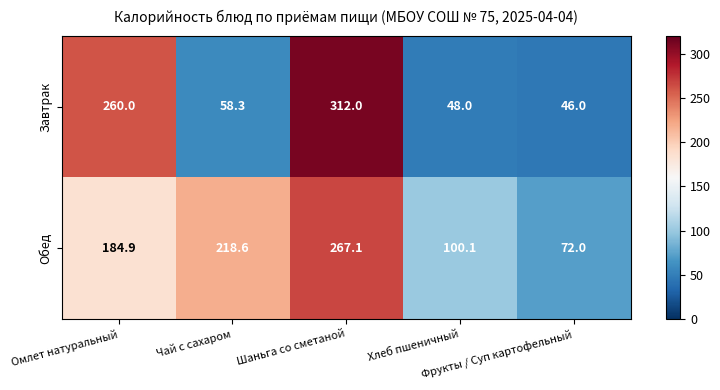

Rank the series by their maximum value, from highest to lowest.

Завтрак, Обед